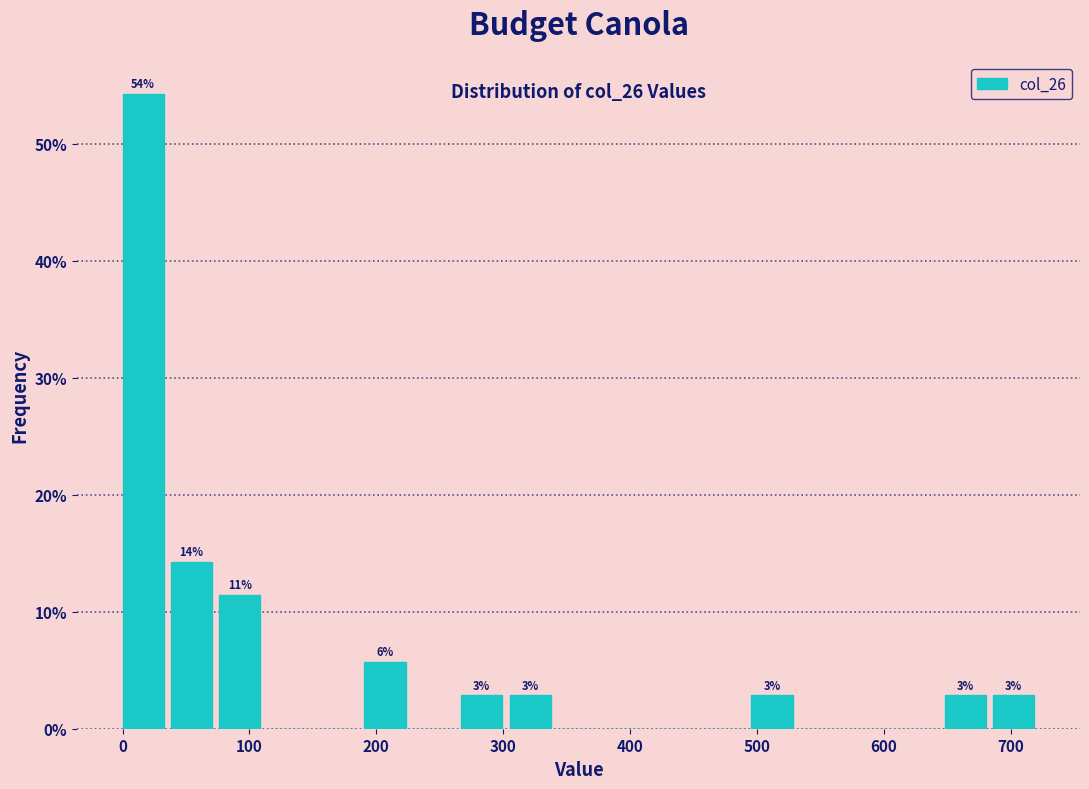

Around what value on the x-axis is the tallest bar? Give the approximate position of its centre, as read against the axis.

20